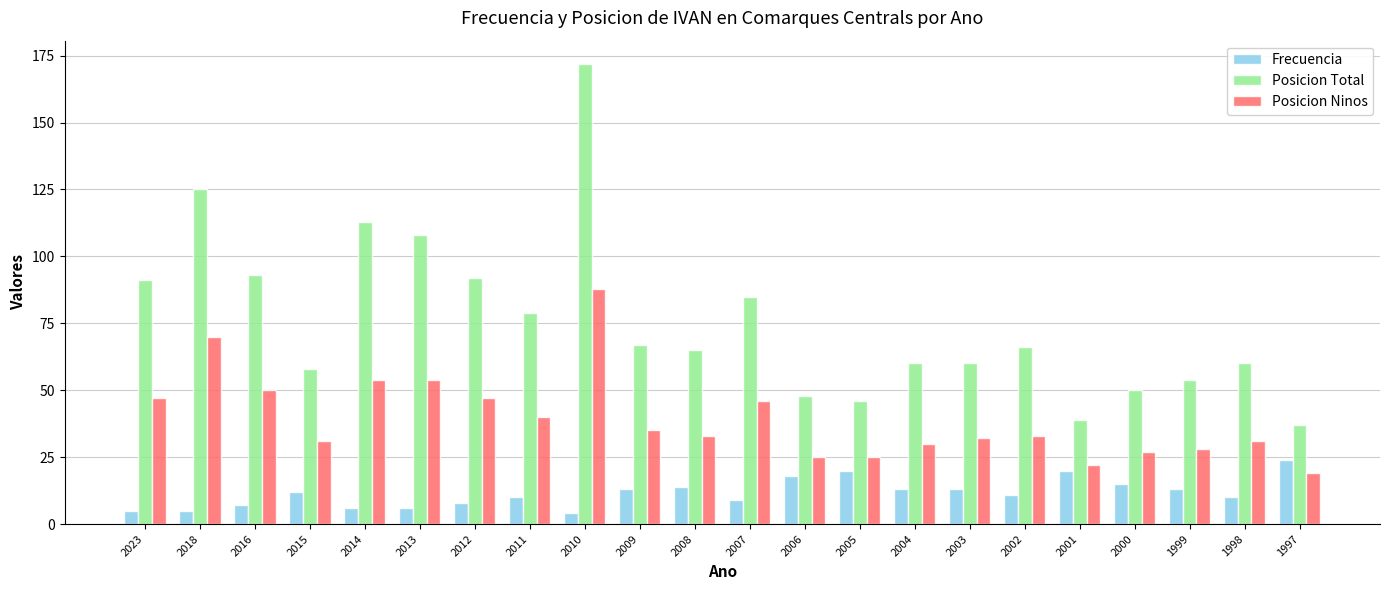

At 2018, list the series in order from largest to smallest.

Posicion Total, Posicion Ninos, Frecuencia